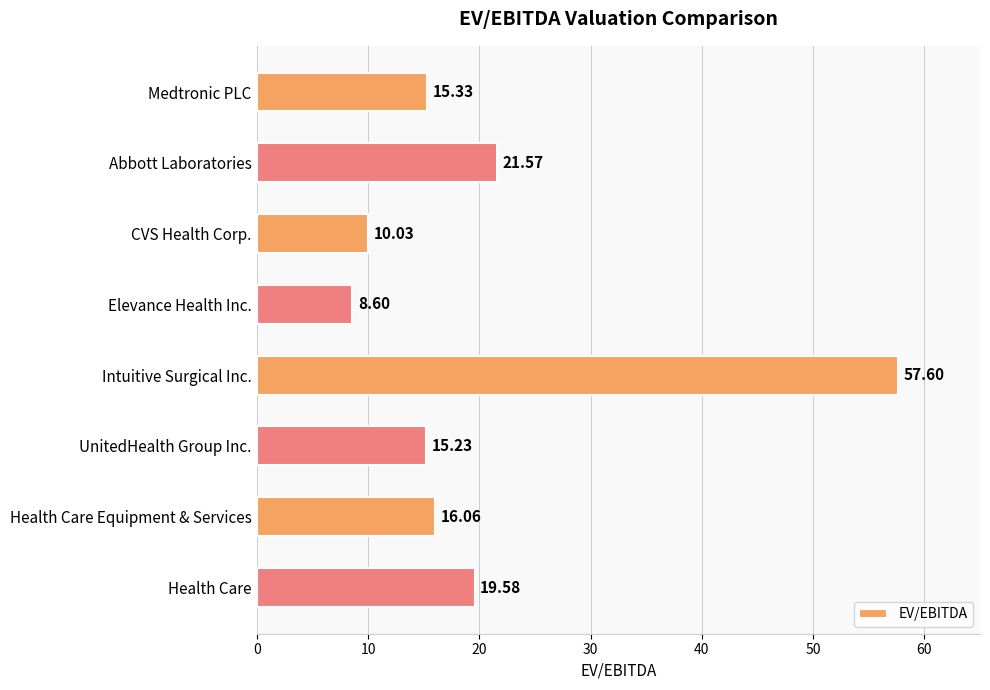

What is the difference between the maximum and minimum values?

49.0